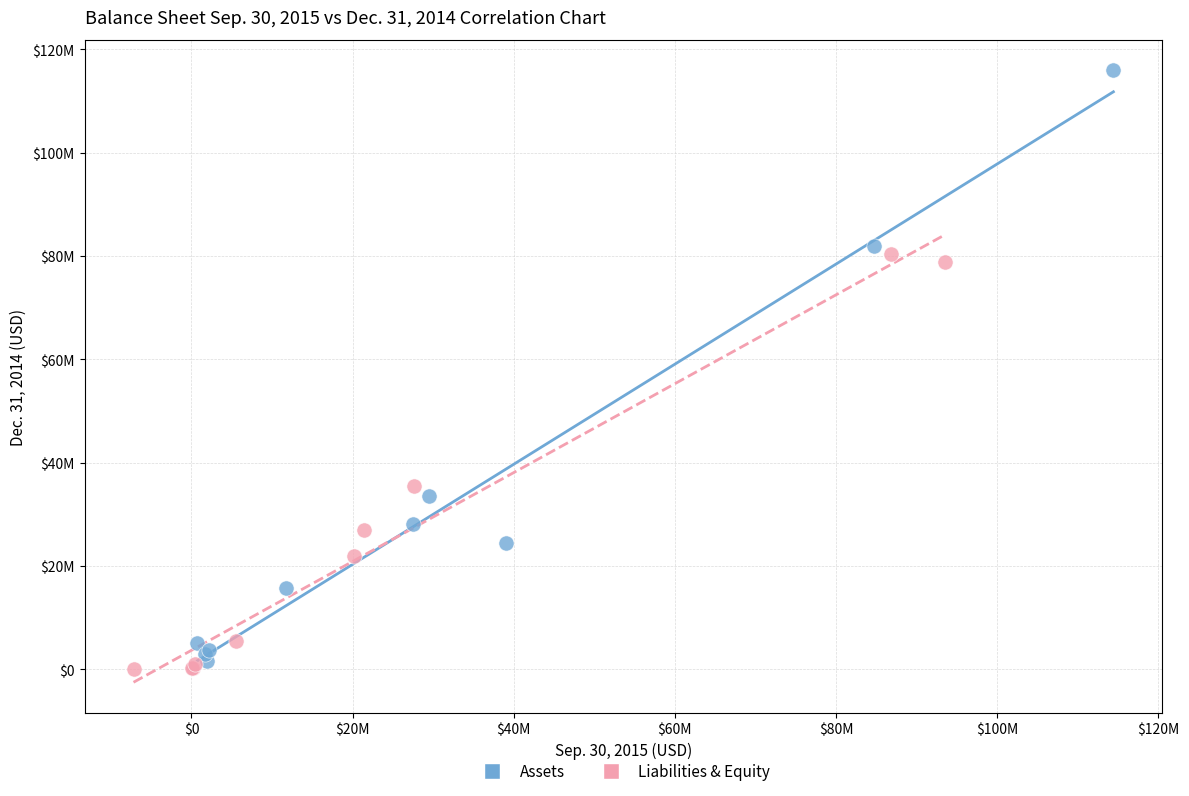

Which series has the largest Y range (max minus min)?

Assets